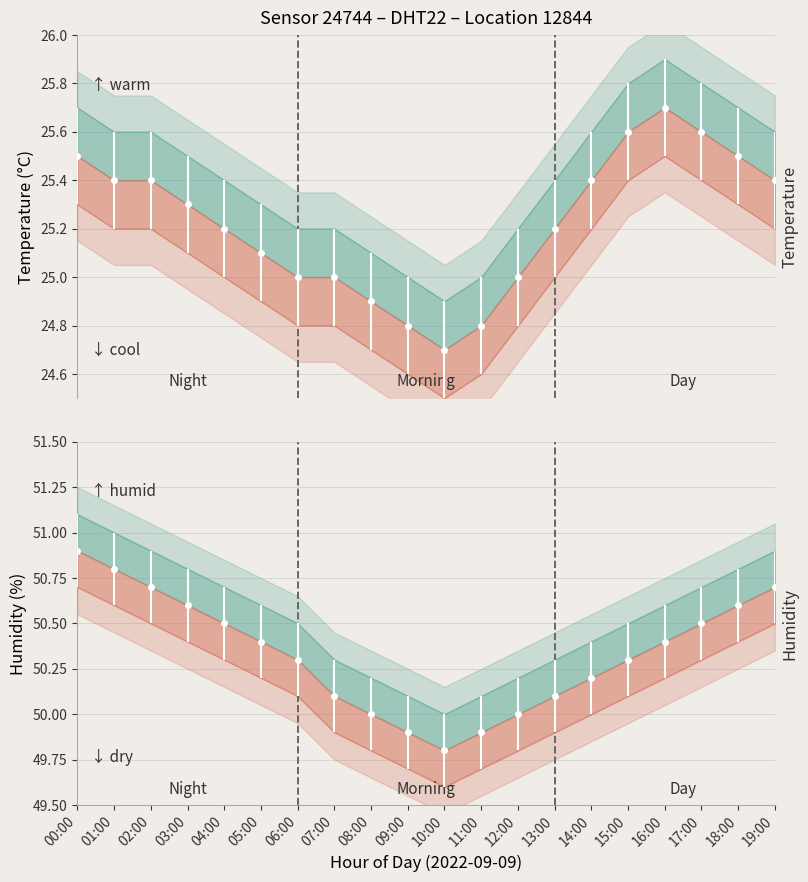

At which category does humidity reach its first local valley?

10:00